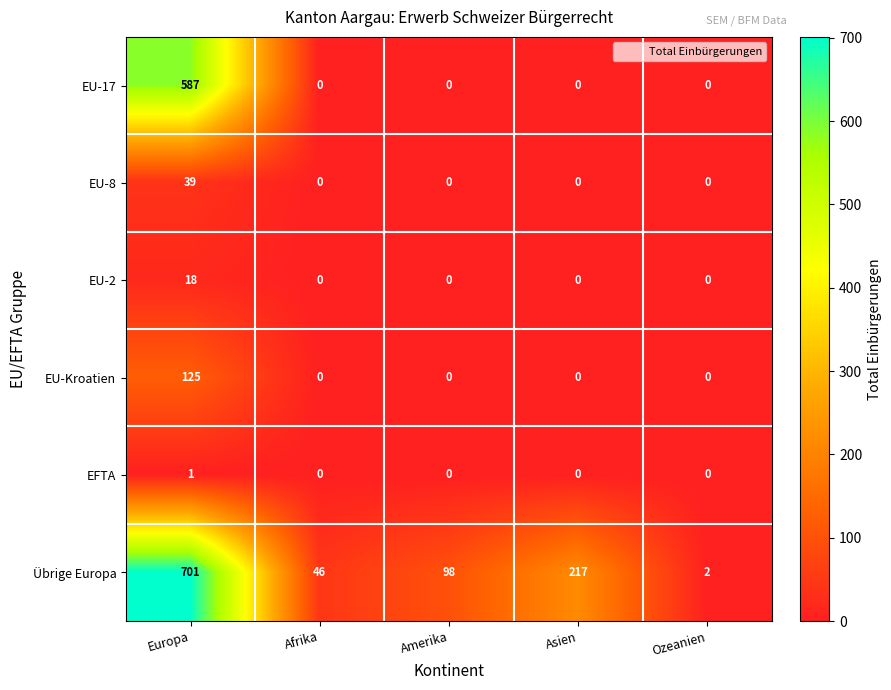

Which series has the largest range (max minus min)?

Übrige Europa